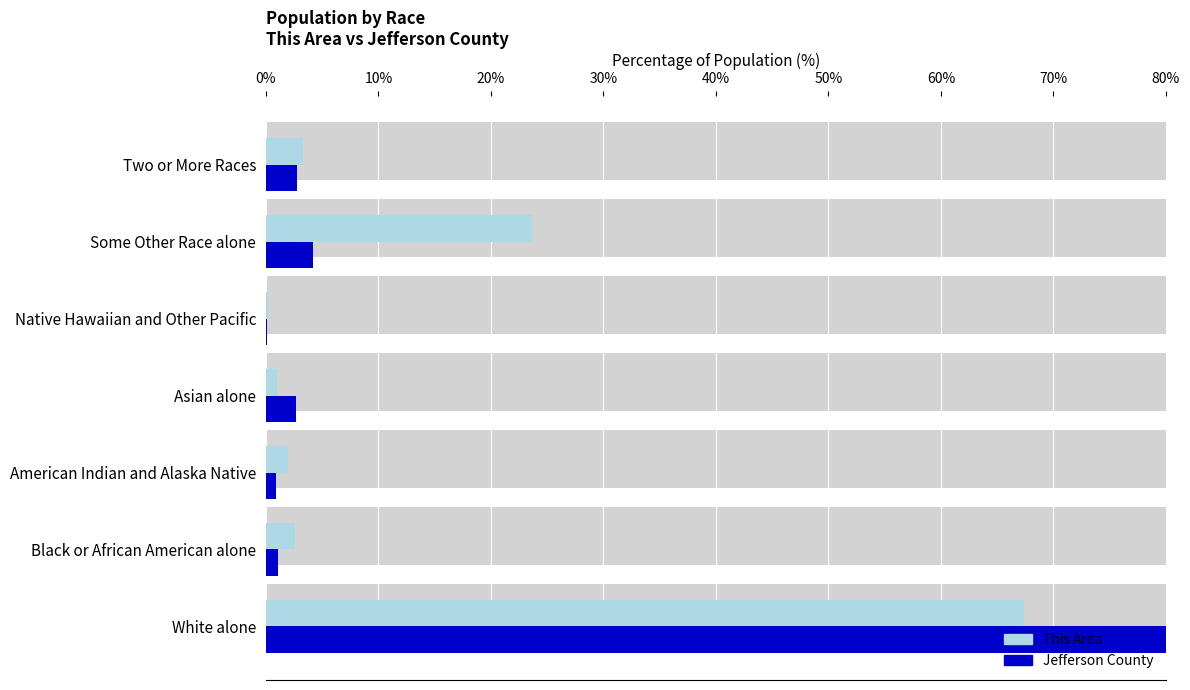

Is the value of Jefferson County at Some Other Race alone greater than the value of This Area at Two or More Races?

Yes